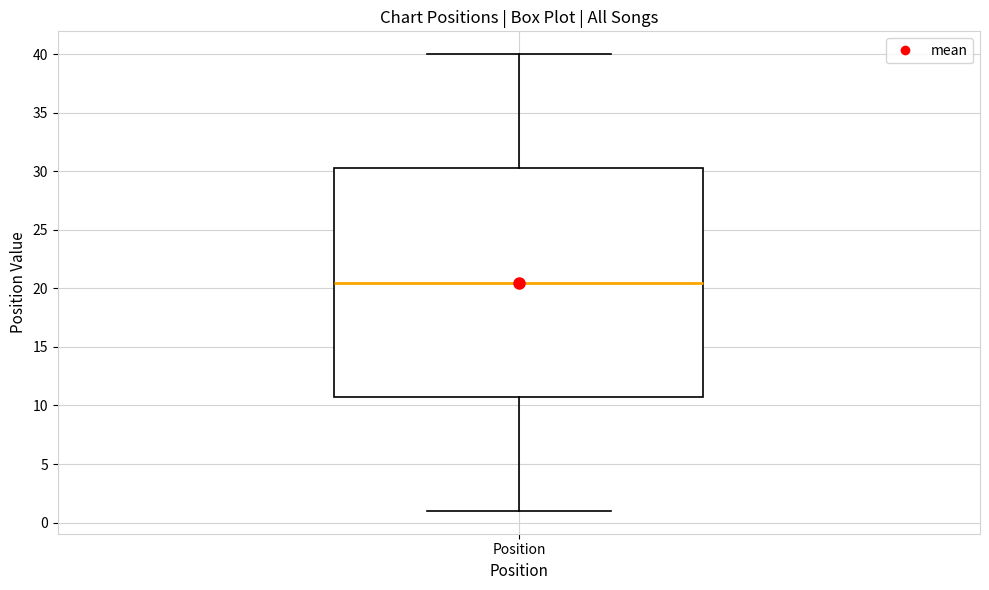

Transcribe this box plot: give where the median line is, the range the box spans, and where the two whiskers end, as read against the y-axis. The values are not printed on the chart, so give them approximately, as read against the axis.

median 20.5, box 11.0 to 30.5, whiskers 1.0 to 40.0